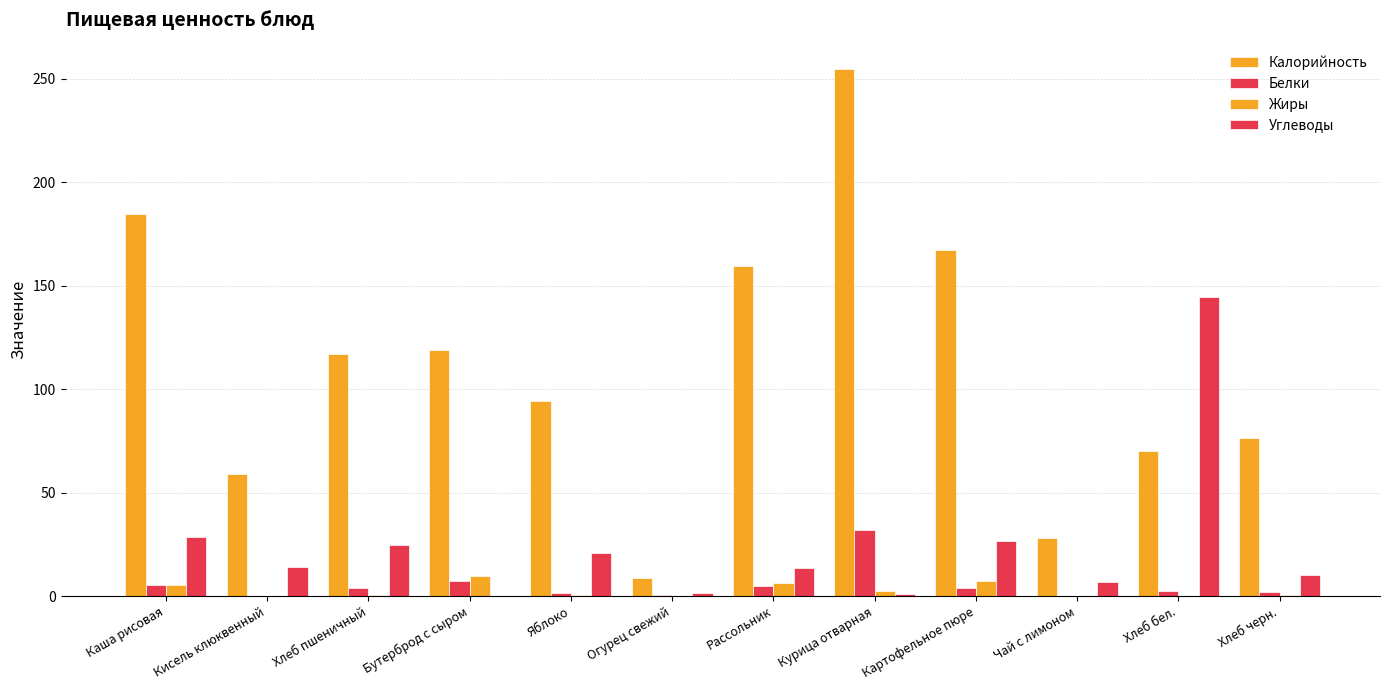

How many series are shown in this chart?

4